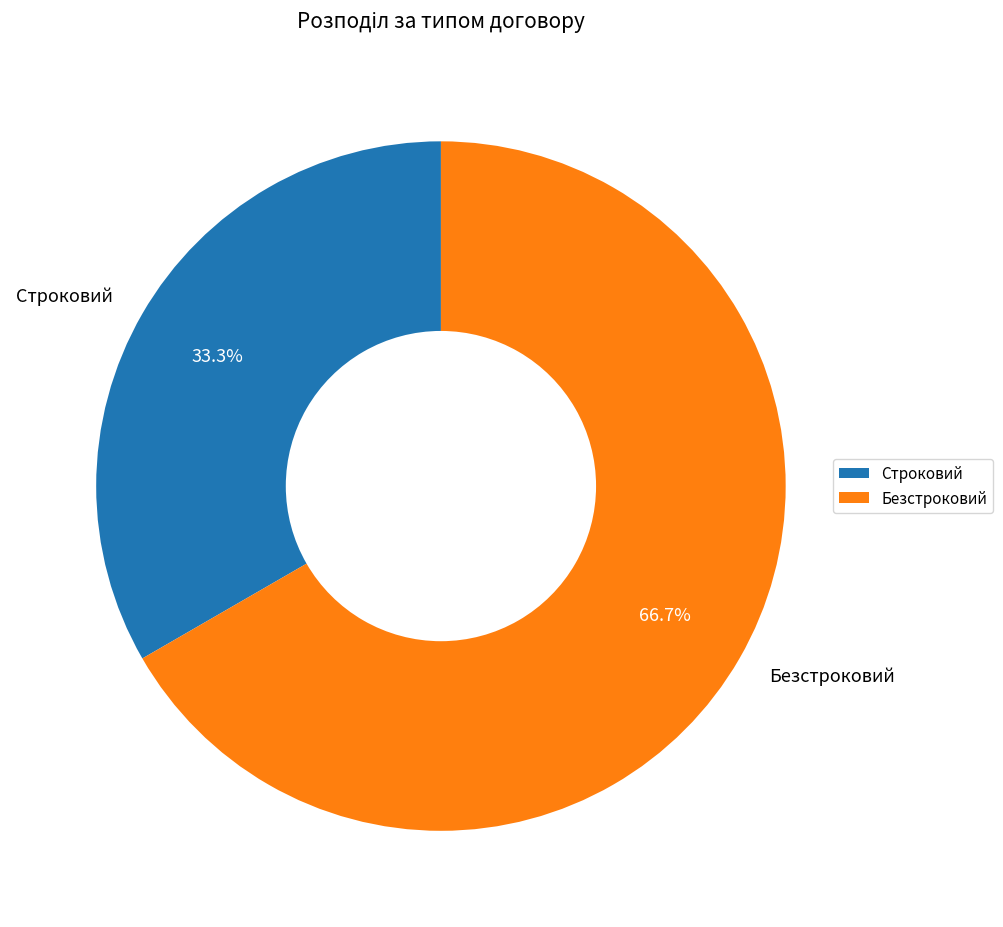

Which slice is the largest?

Безстроковий